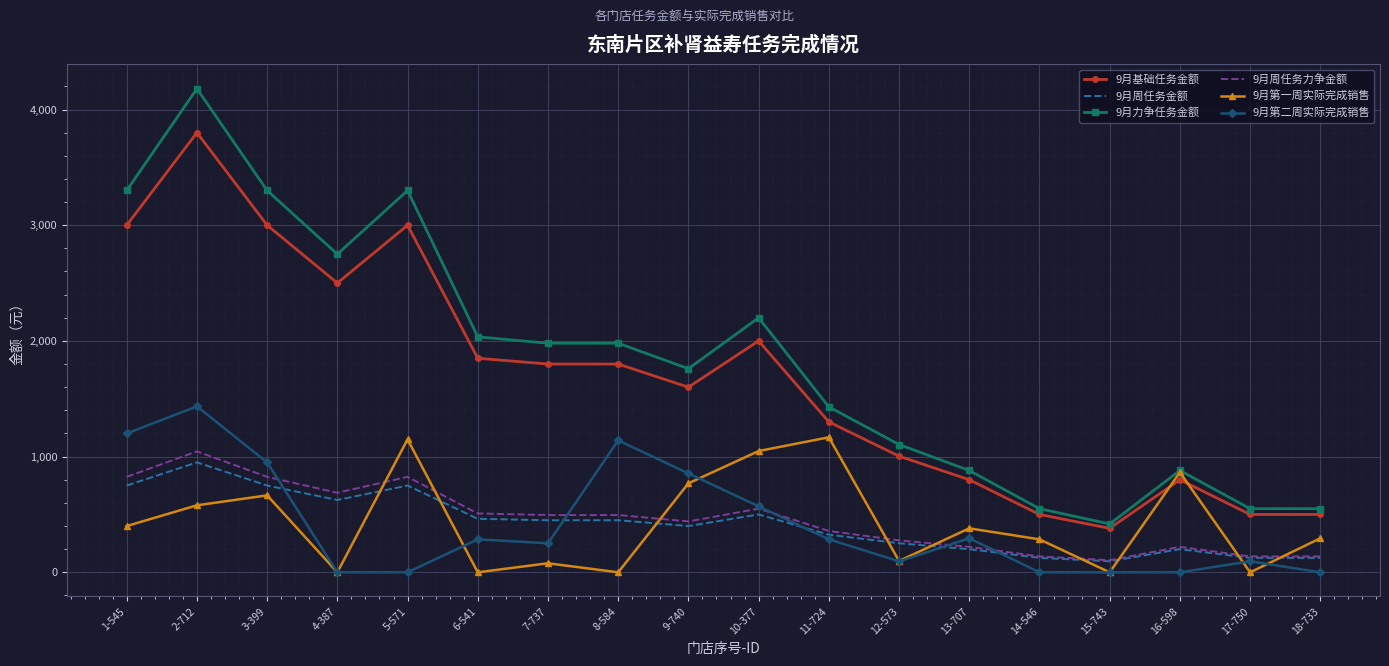

What is the total value across all series at 15-743?

997.5